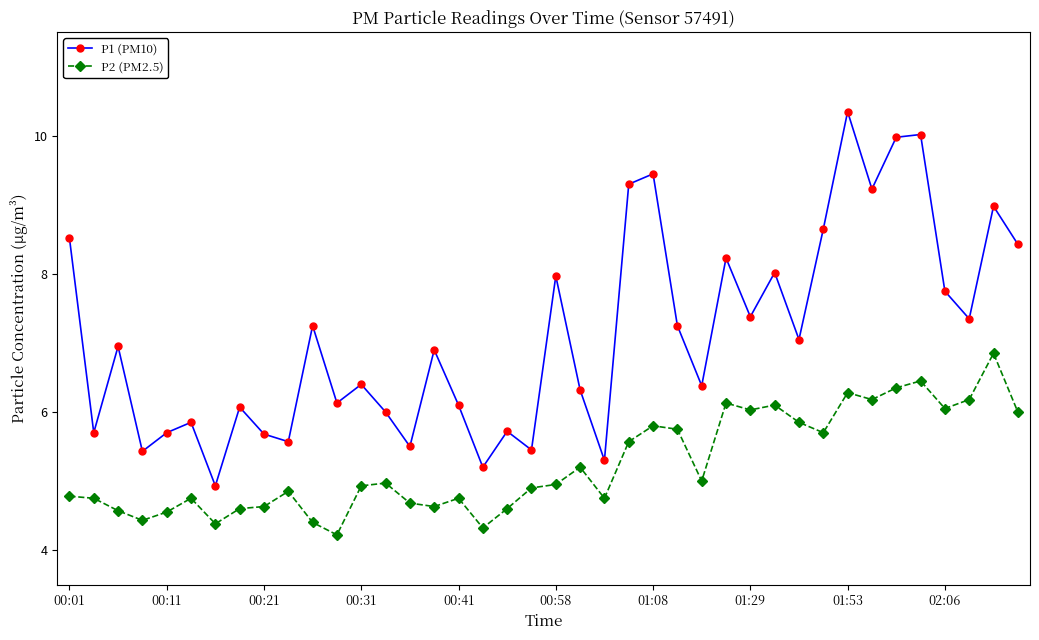

What is the value of the P2 (PM2.5) point at the 14th from the left?

5.0